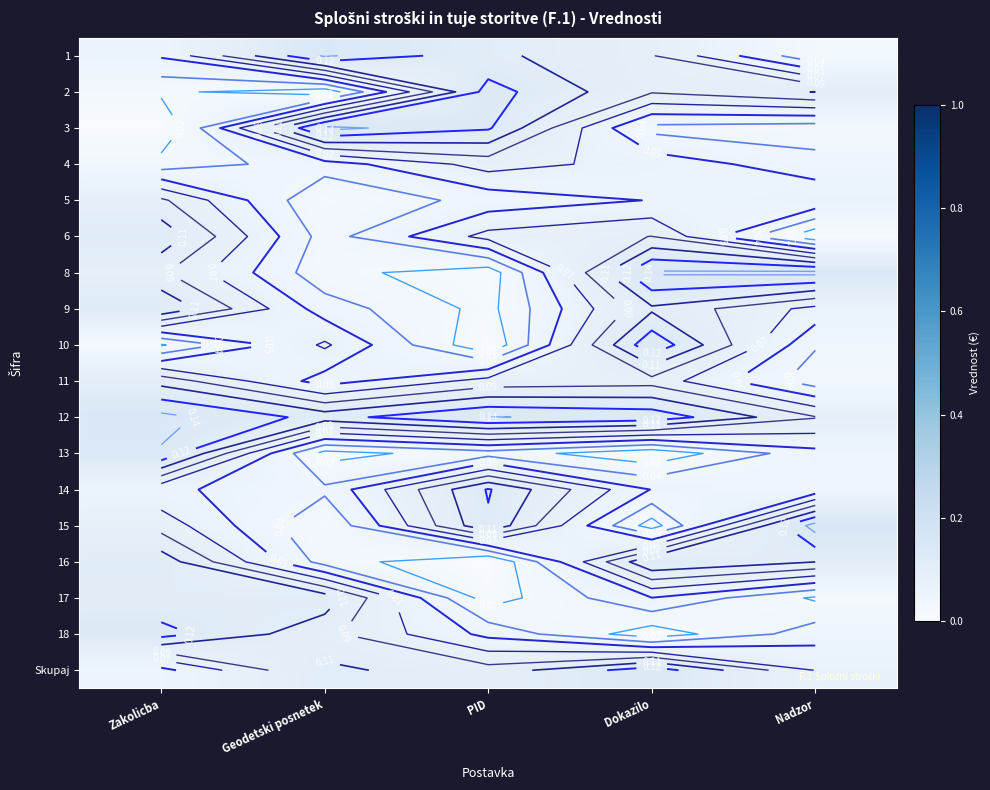

Which has a higher value, Zakolicba or PID?

PID